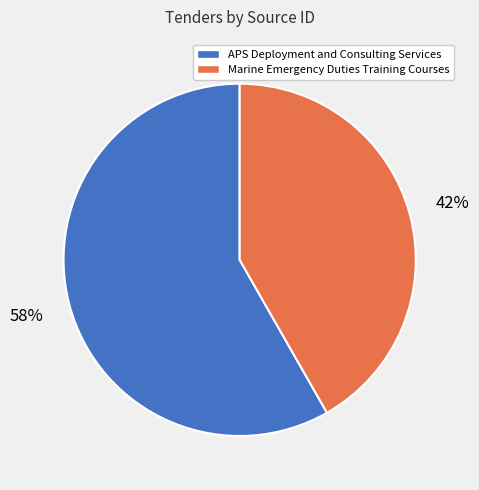

How many slices are in this pie chart?

2